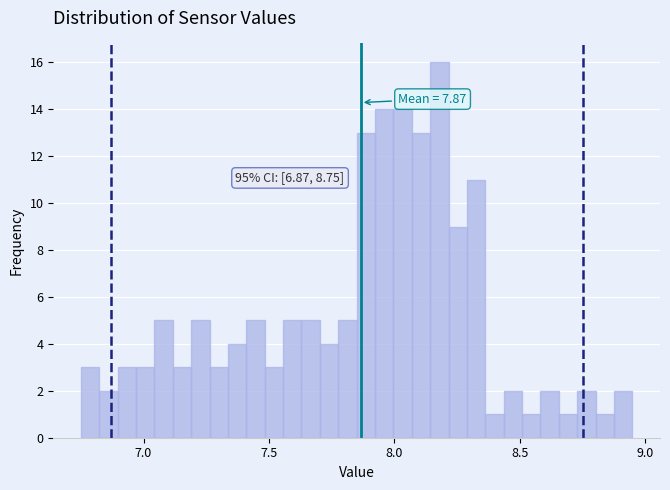

Around what value on the x-axis is the tallest bar? Give the approximate position of its centre, as read against the axis.

8.20